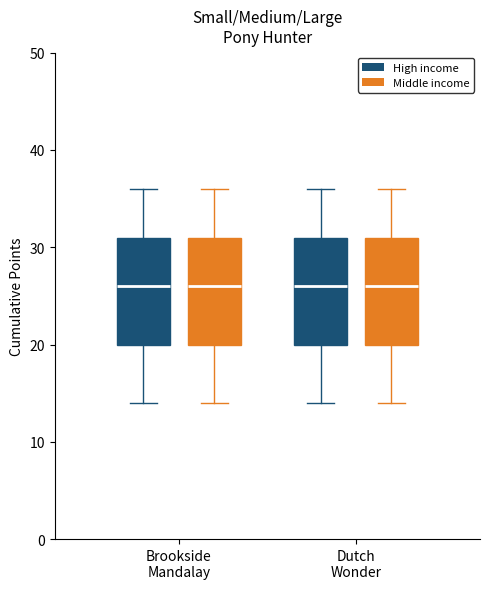

Reading left to right, transcribe this box plot: for each box, give where its median line is, the range the box spans, and where its two whiskers end, as read against the y-axis. The values are not printed on the chart, so give them approximately, as read against the axis.

Brookside Mandalay (High income): median 26, box 20 to 31, whiskers 14 to 36
Brookside Mandalay (Middle income): median 26, box 20 to 31, whiskers 14 to 36
Dutch Wonder (High income): median 26, box 20 to 31, whiskers 14 to 36
Dutch Wonder (Middle income): median 26, box 20 to 31, whiskers 14 to 36